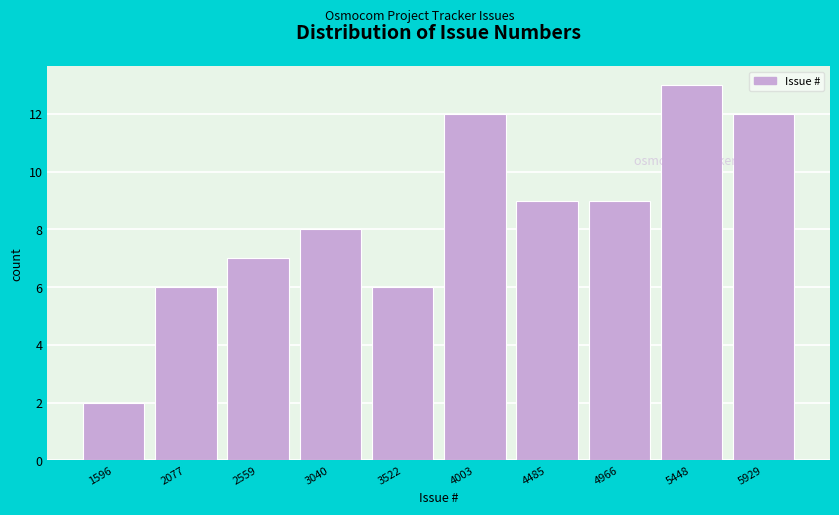

Reading left to right, what are all the values shown in this chart?

2	6	7	8	6	12	9	9	13	12